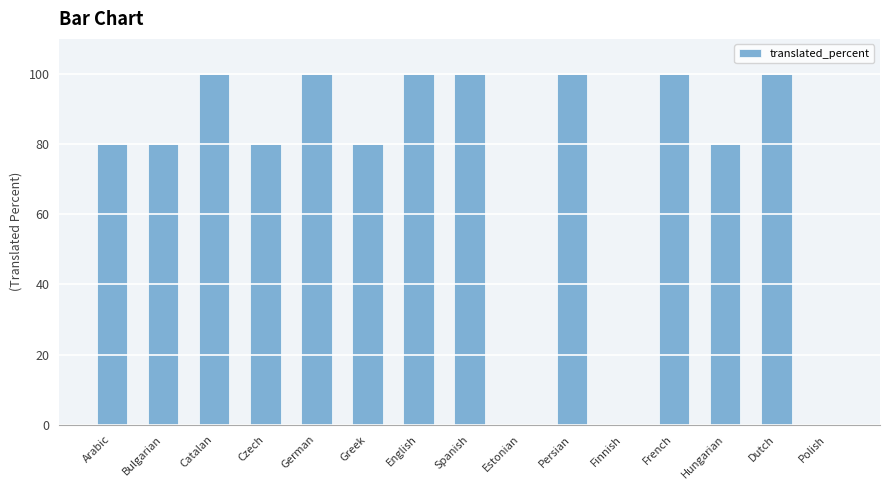

What is the average value?

73